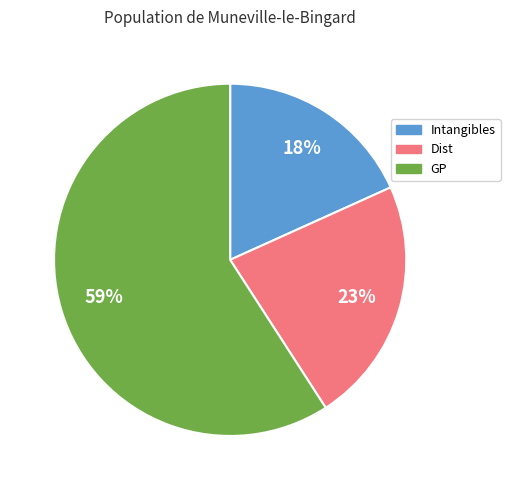

Between GP and Dist, which is larger?

GP